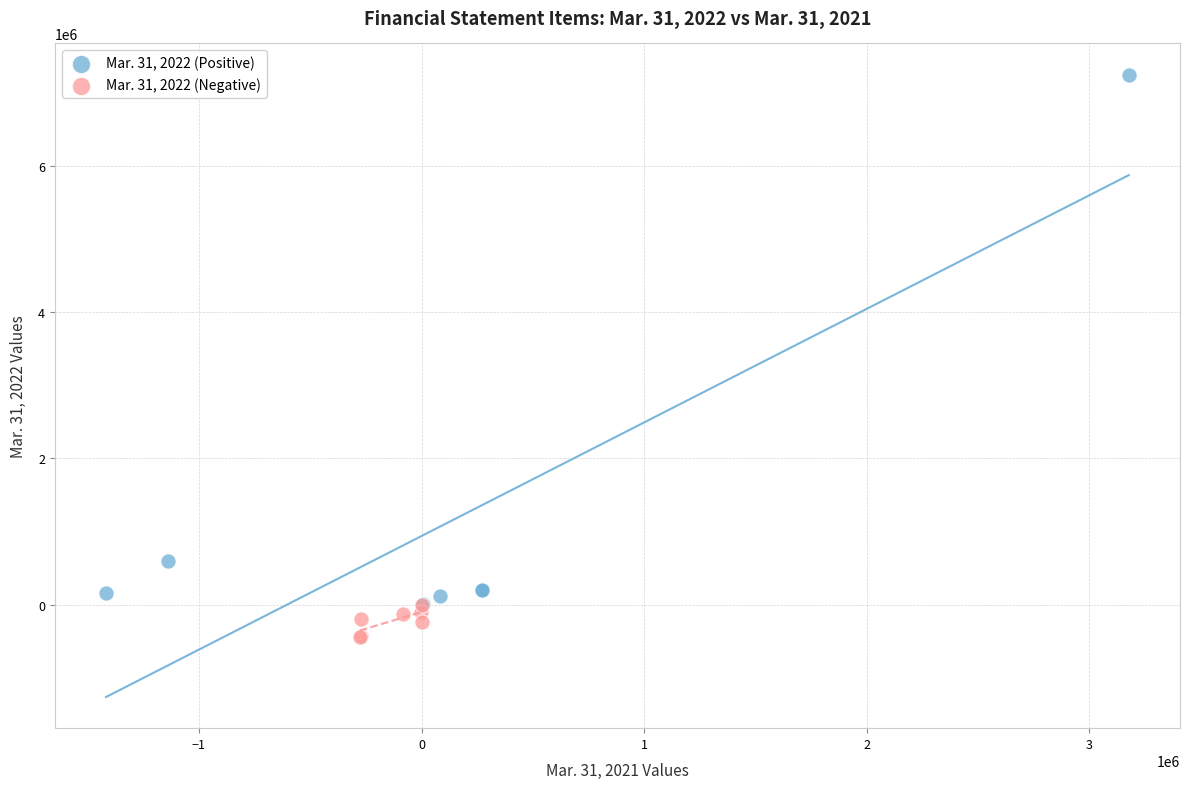

Which series reaches the minimum Y coordinate?

Mar. 31, 2022 (Negative)